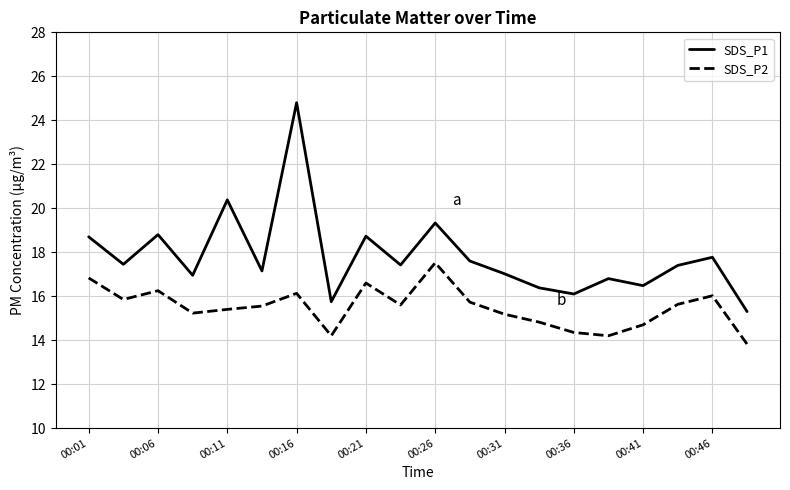

True or false: SDS_P2 and SDS_P1 cross at least once.

False